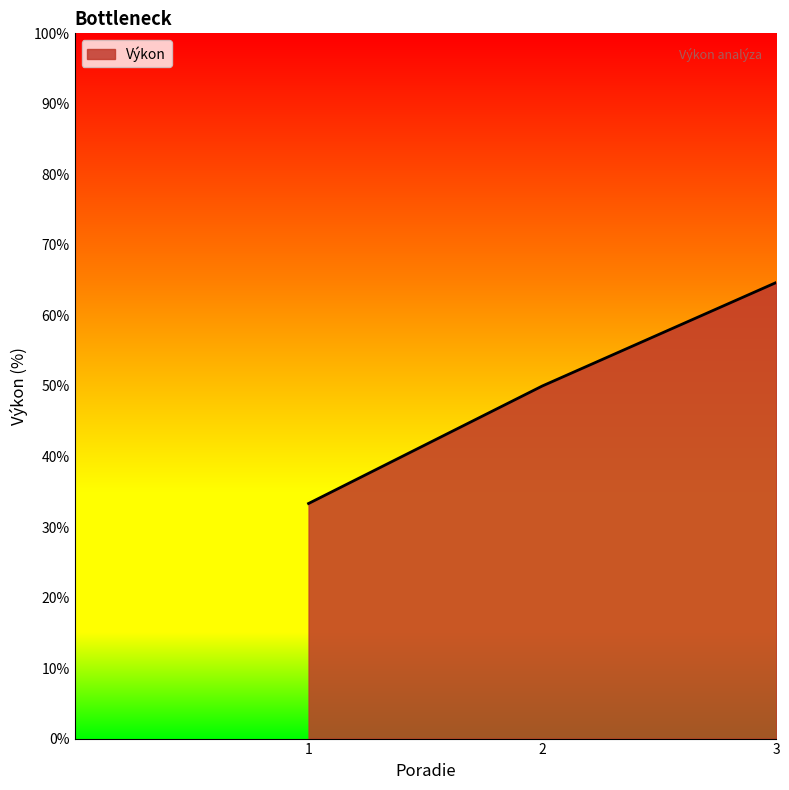

List the labels in order of value, largest first.

3, 2, 1